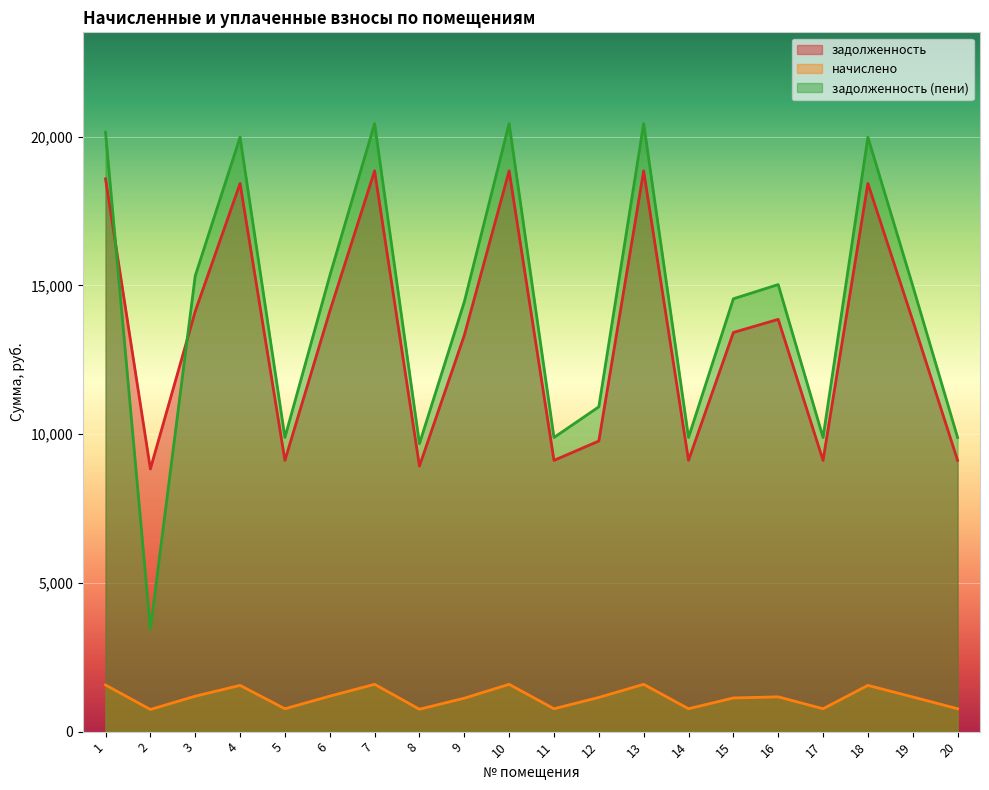

True or false: задолженность (пени) has more than 2 points higher than both neighbors.

True